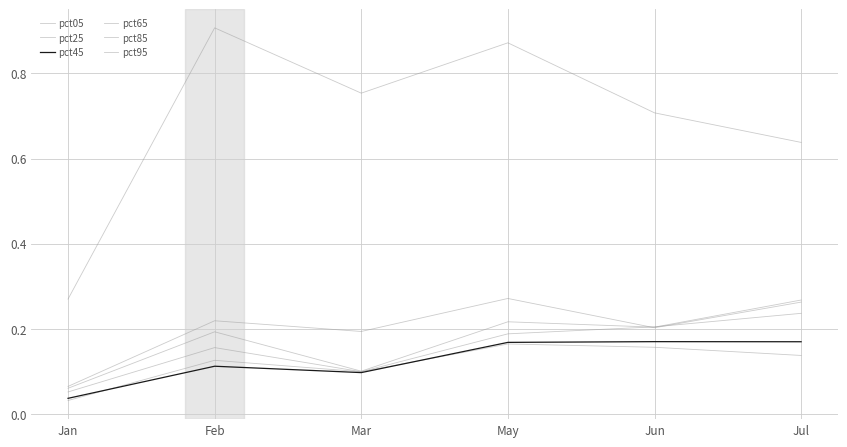

True or false: pct95 and pct65 cross at least once.

False